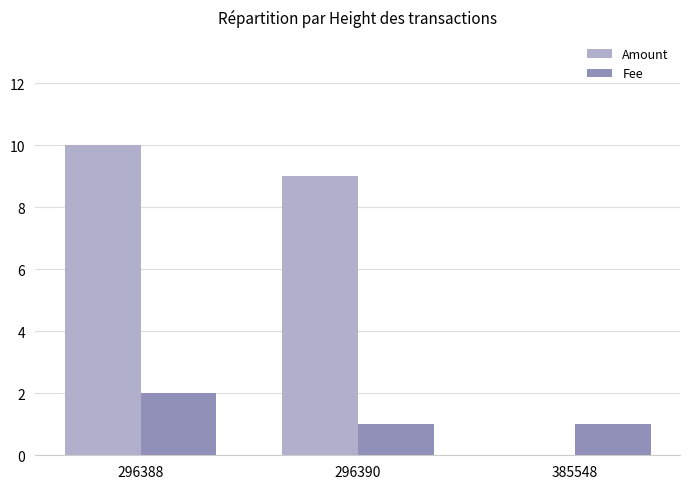

What is the greatest value displayed?

10